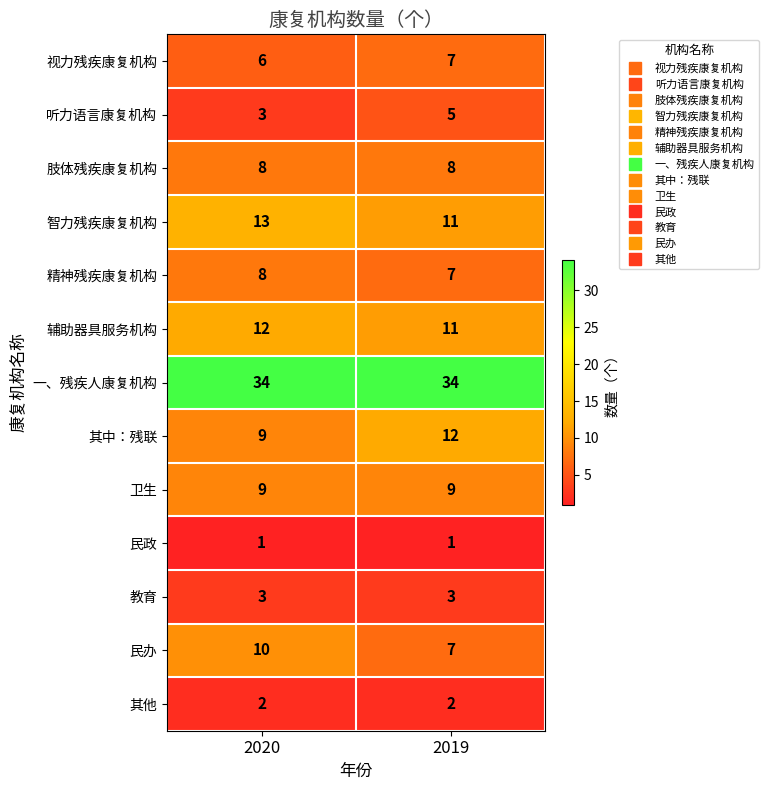

At how many categories does at least one series exceed 2?

2